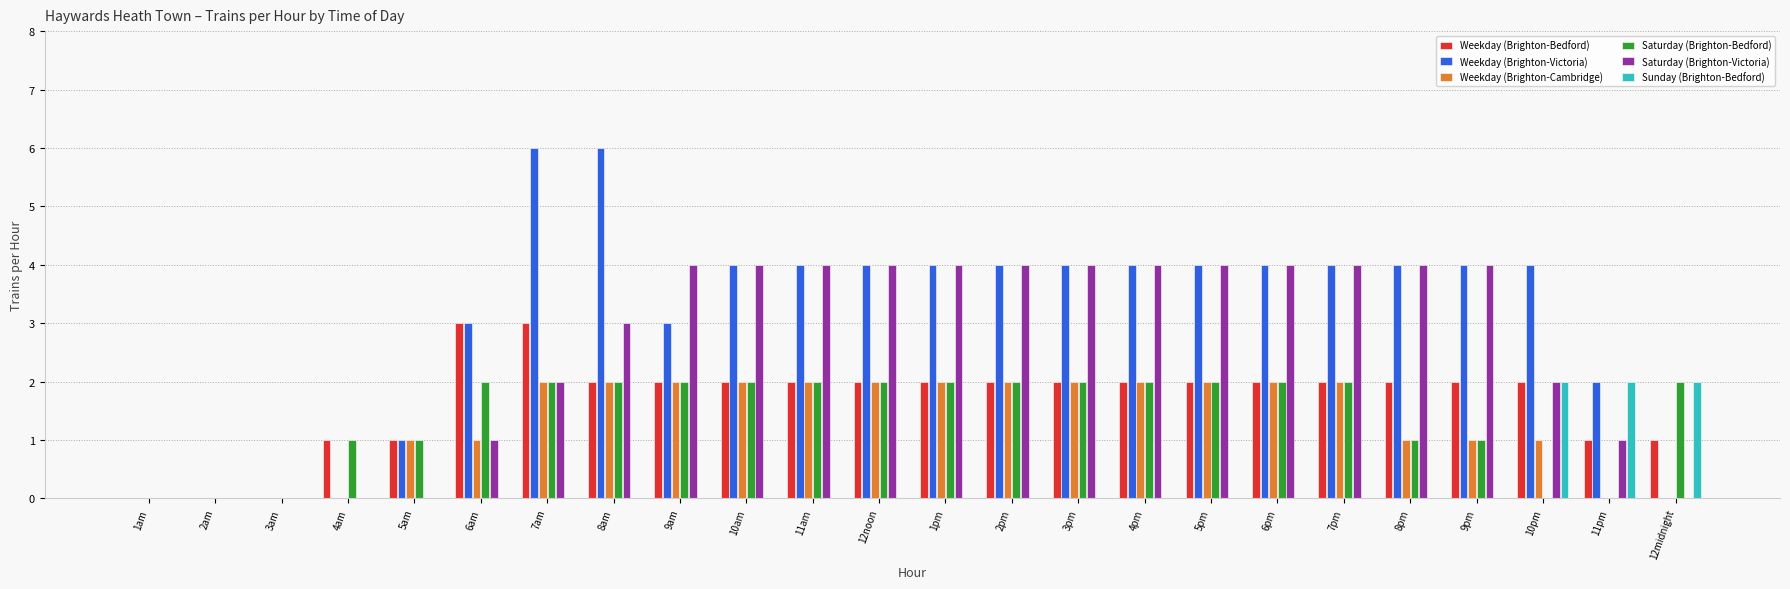

What is the maximum value shown in the chart?

6